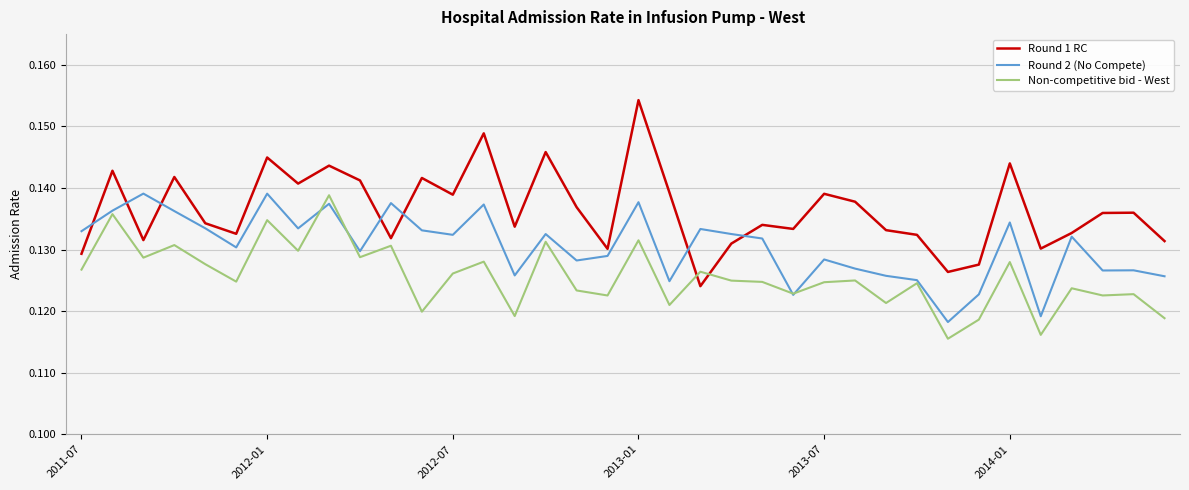

Which series has the largest total across all categories?

Round 1 RC